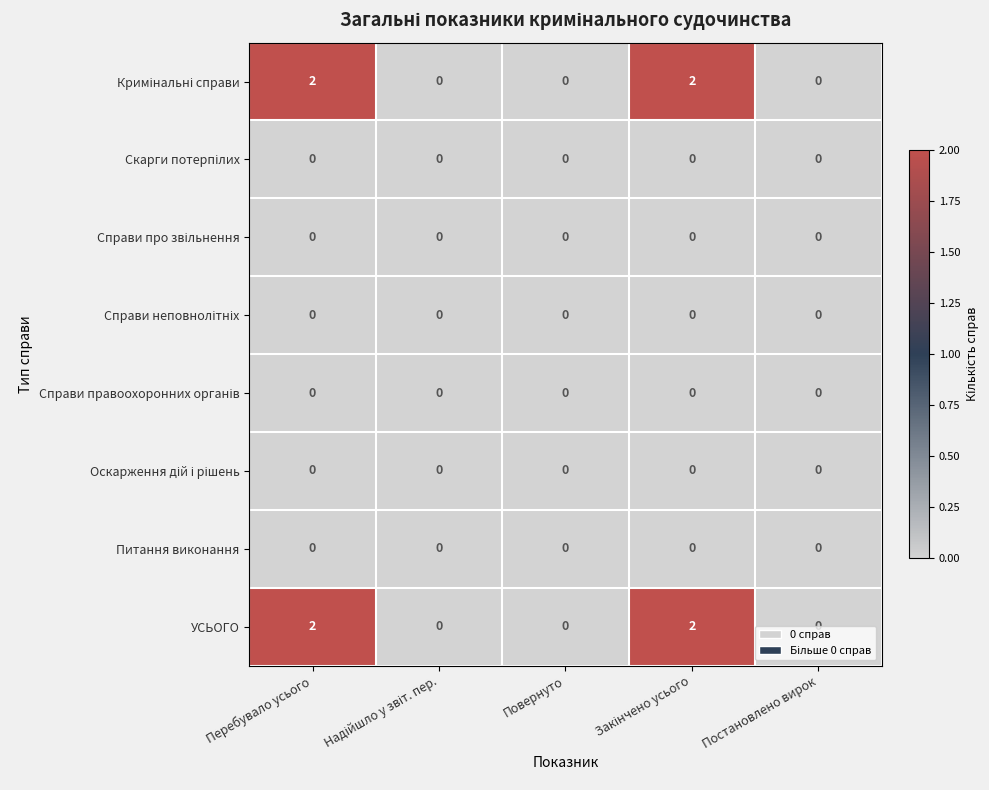

Which category has the lowest value across all series?

Надійшло у звіт. пер.